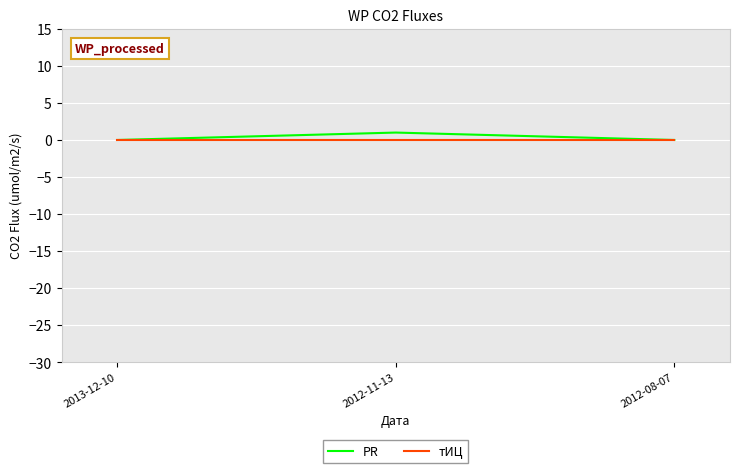

Rank the series by their maximum value, from lowest to highest.

тИЦ, PR